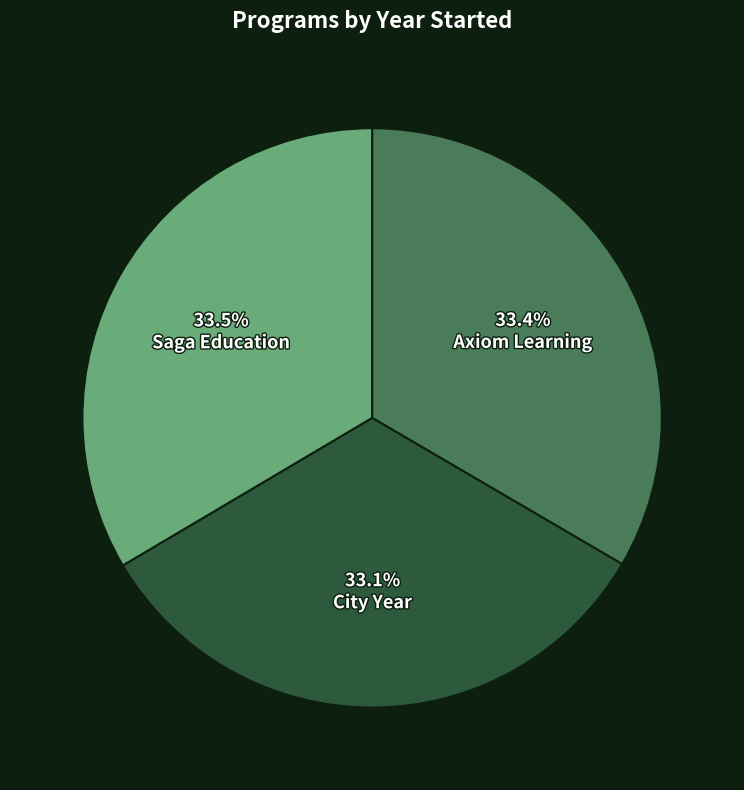

Is the sum of Saga Education and Axiom Learning greater than half?

Yes